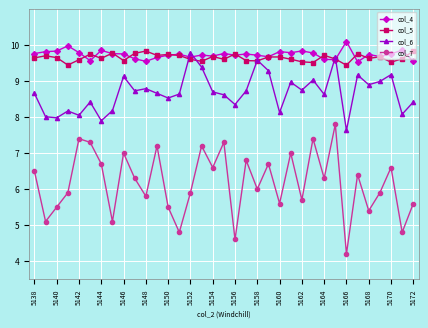

True or false: col_5 has more than 1 points higher than both neighbors.

True